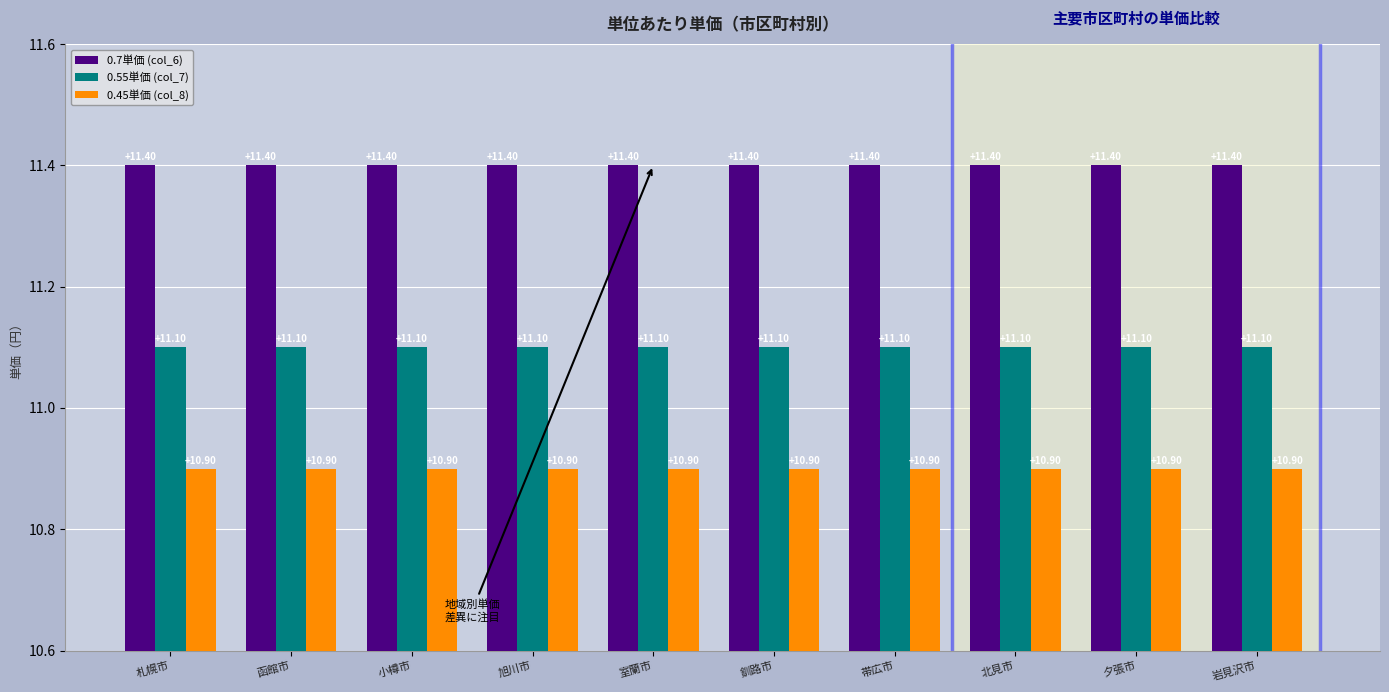

What is the maximum value for 0.45単価 (col_8)?

10.9